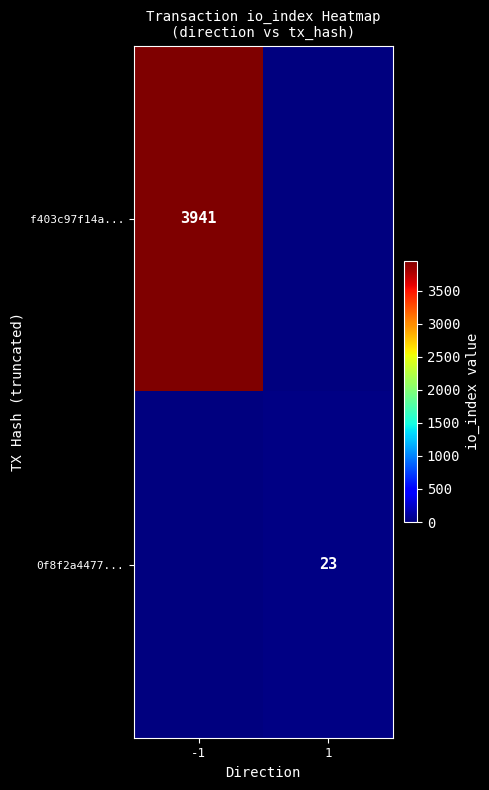

What is the difference between the maximum and minimum values in the 0f8f2a4477... series?

23